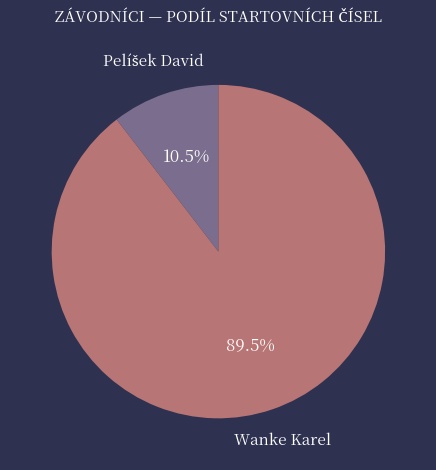

Is there any slice that represents more than half of the pie?

Yes